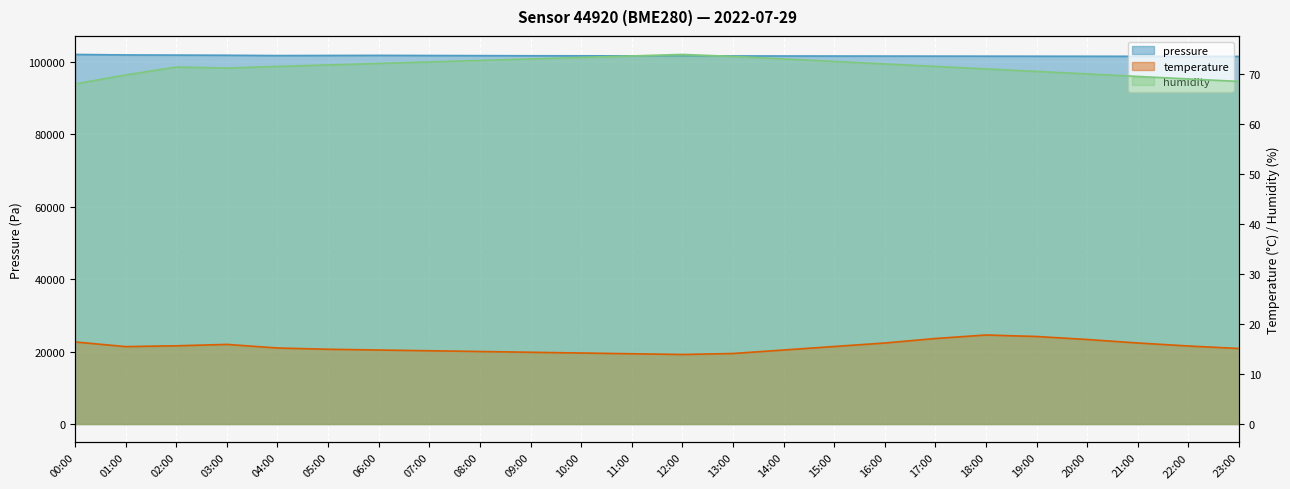

Where is humidity nearest to the value 70?

20:00